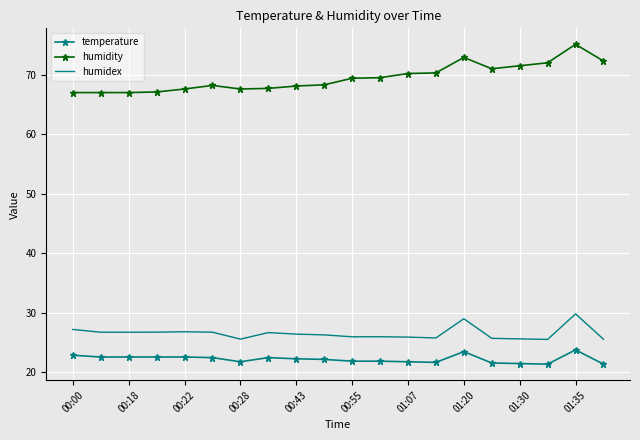

What is the highest value of the temperature series?

23.8